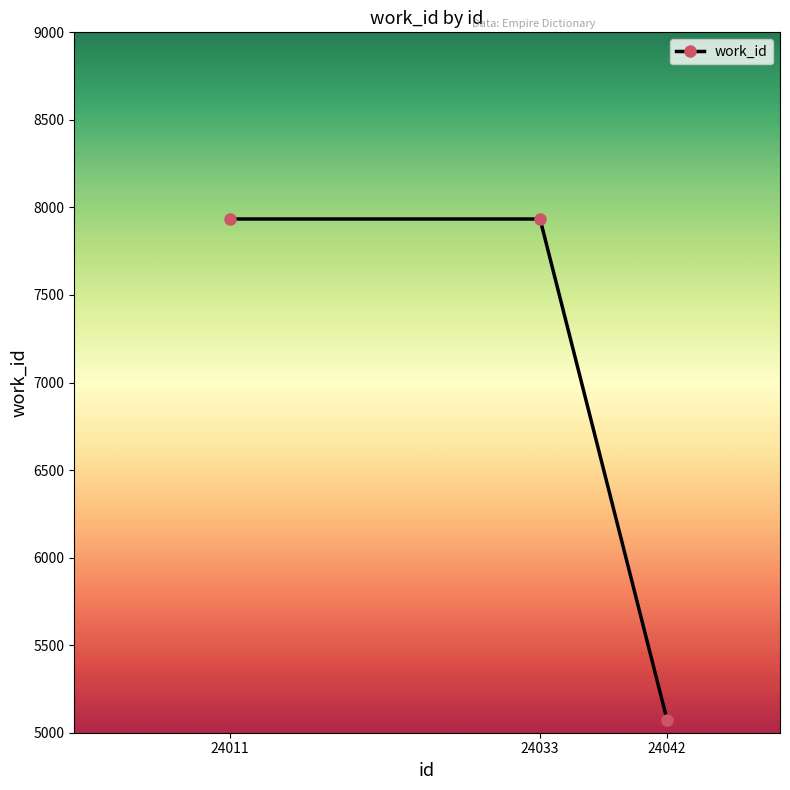

Reading right to left, what are all the values shown in this chart?

24042=5073	24033=7934	24011=7934